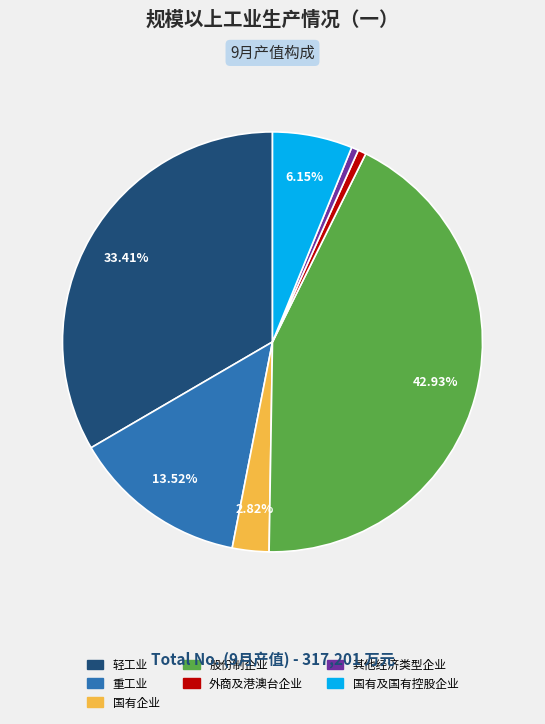

Is there any slice that represents more than half of the pie?

No